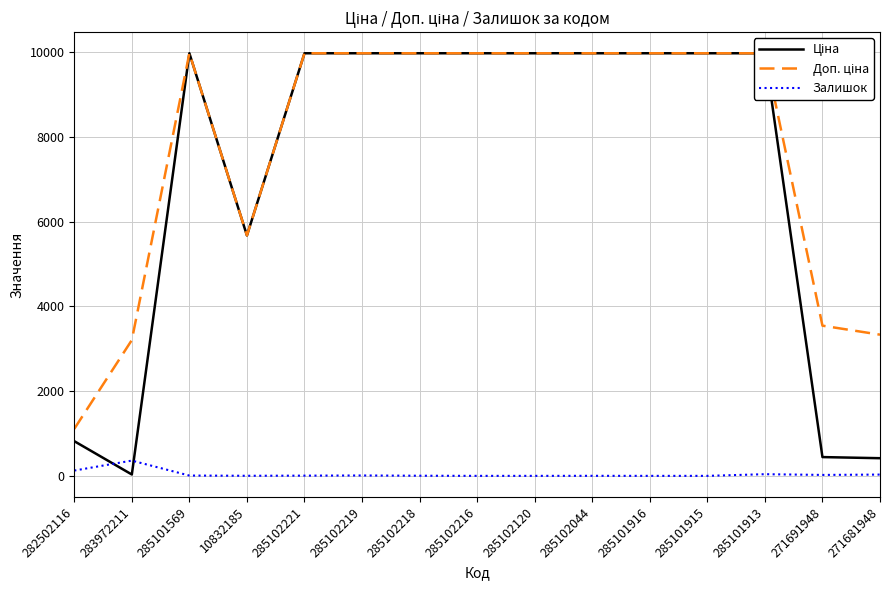

How many values in the Ціна series are below 9974?

5